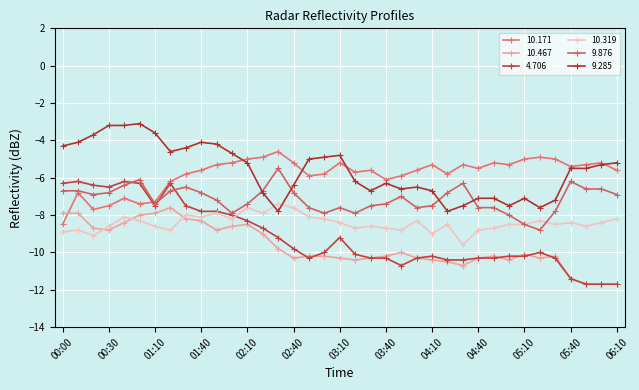

What are all the series names shown in the legend?

10.171, 10.467, 4.706, 10.319, 9.876, 9.285